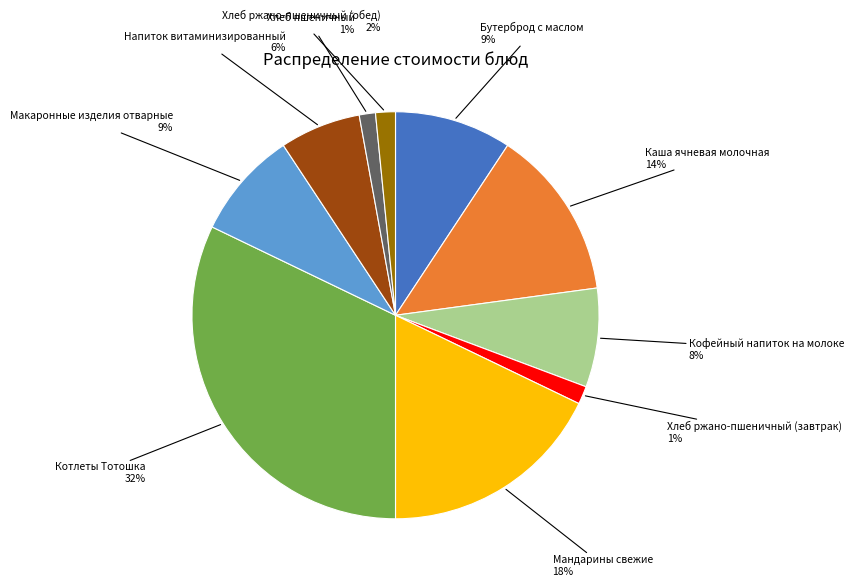

To the nearest percent, what is the difference between the largest and smallest slice percentages?

31%